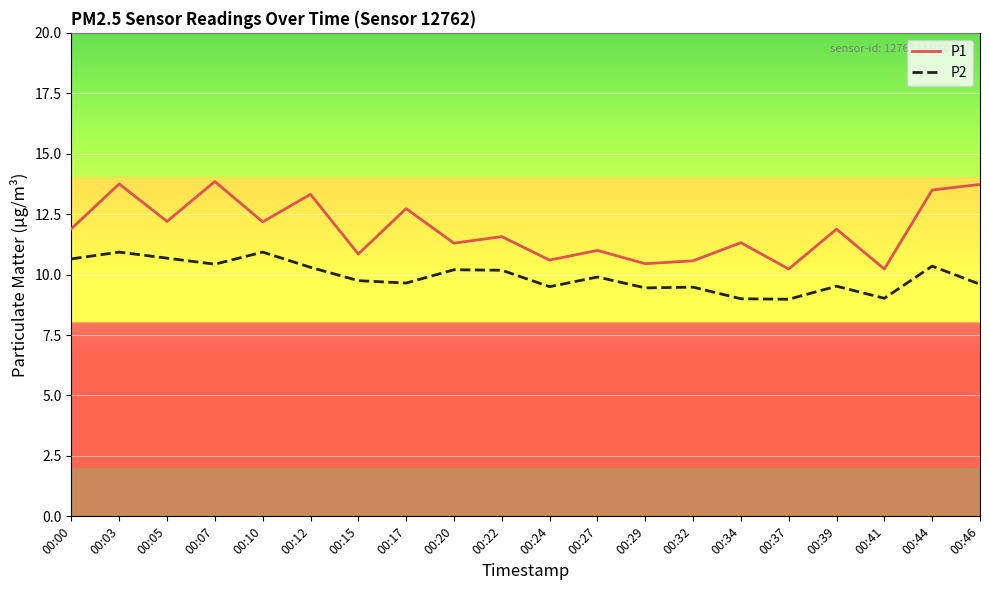

At which category is the sum across all series the highest?

00:03